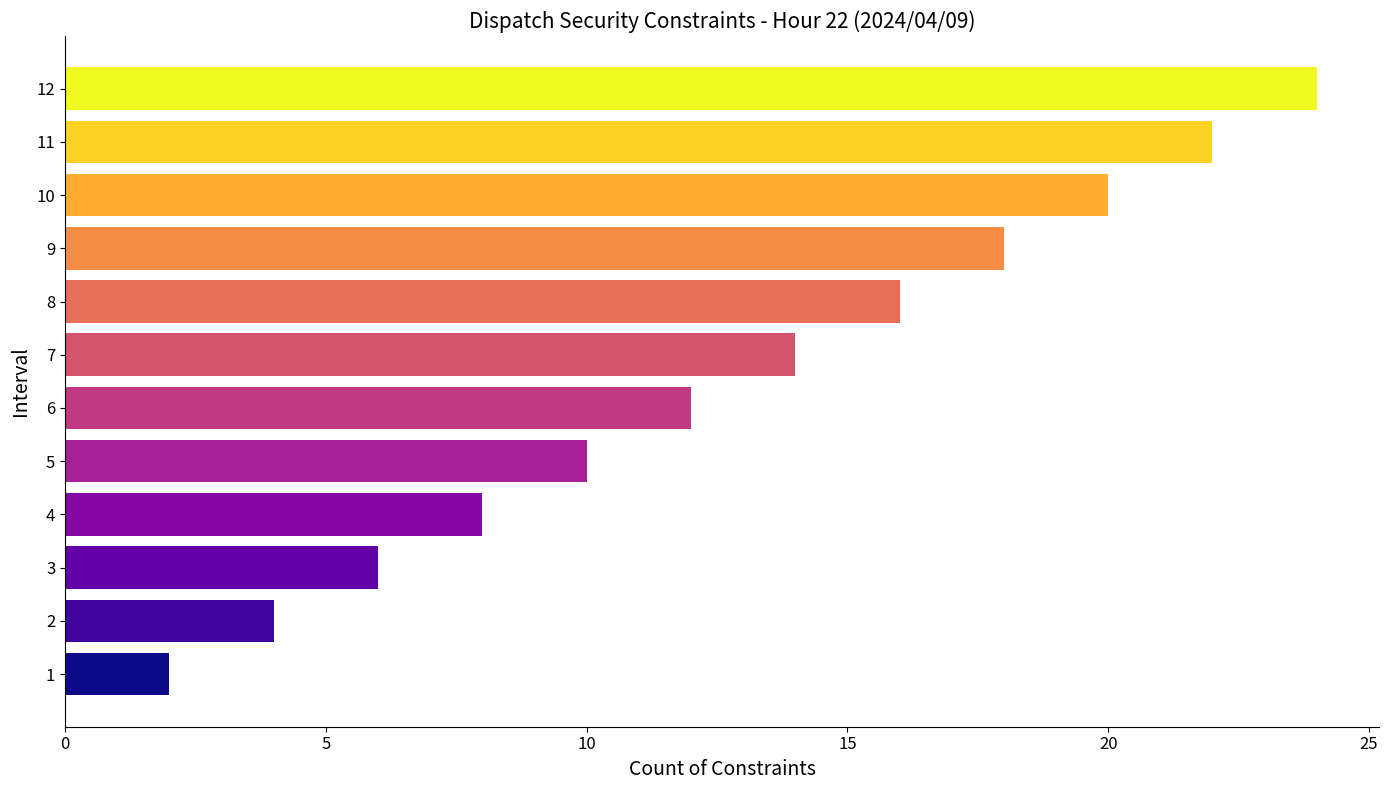

What is the maximum value shown in the chart?

24